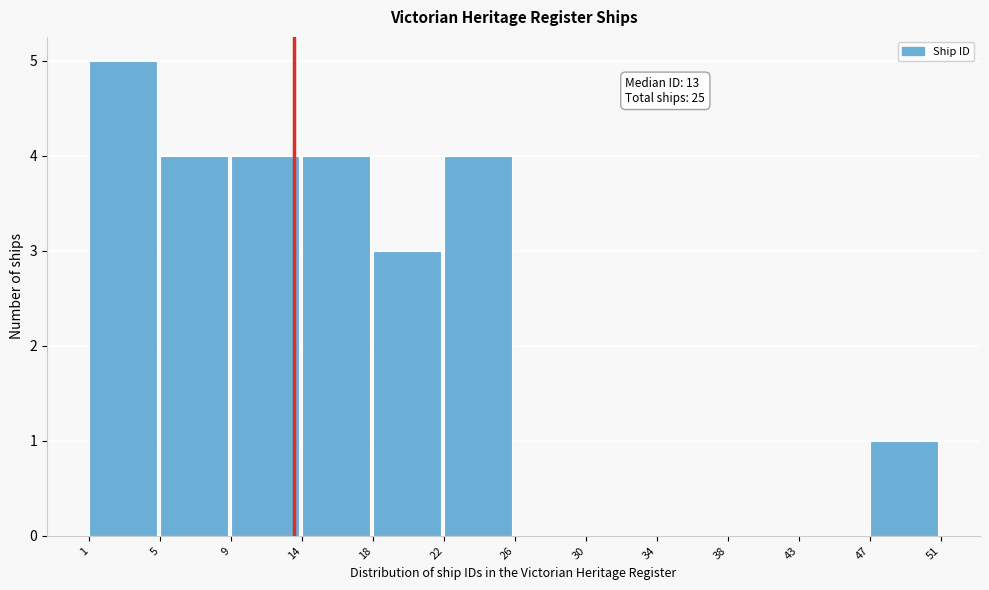

Which range on the x-axis has the tallest bar?

1 to 5